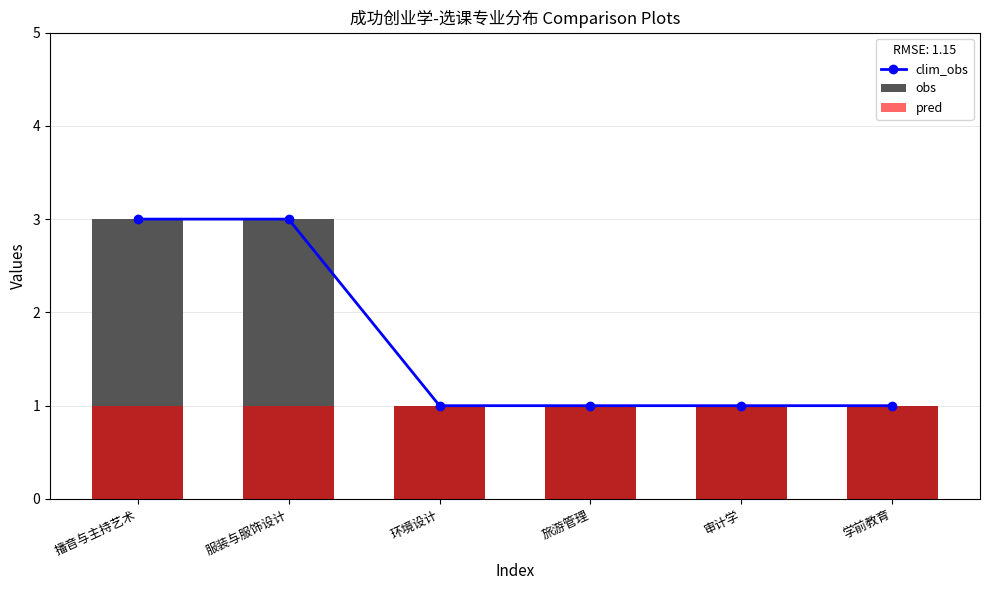

Reading left to right, what are all the values shown in this chart?

clim_obs: 3	3	1	1	1	1
obs: 3	3	1	1	1	1
pred: 1	1	1	1	1	1